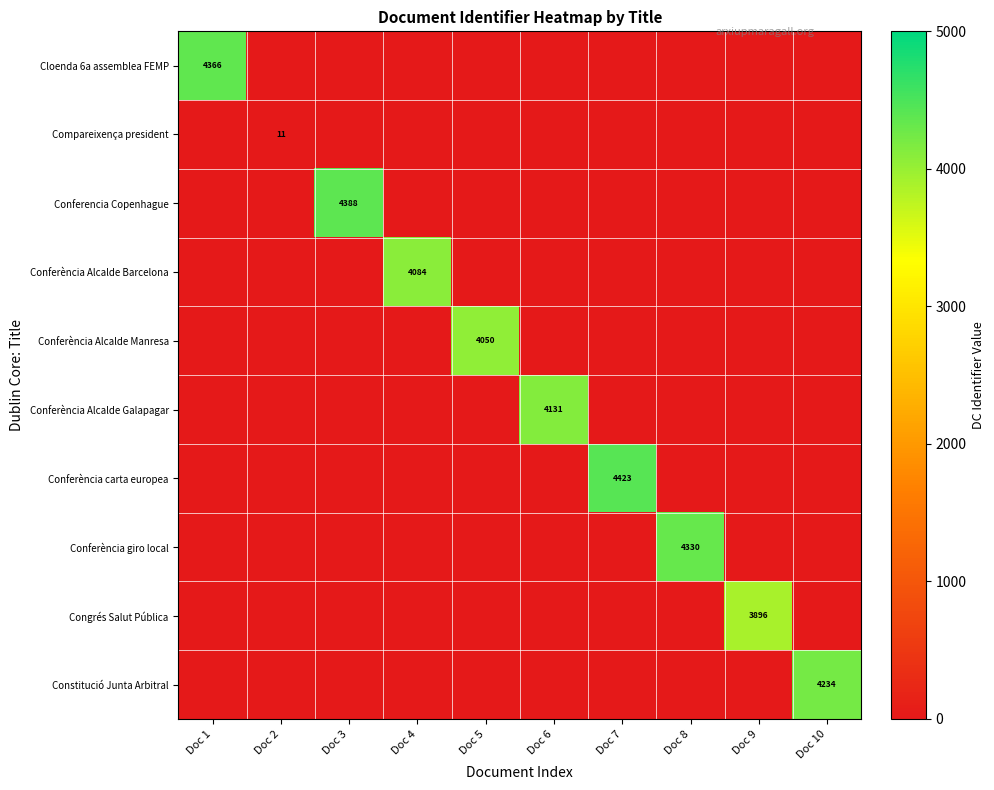

At which category is the sum across all series the highest?

Doc 7